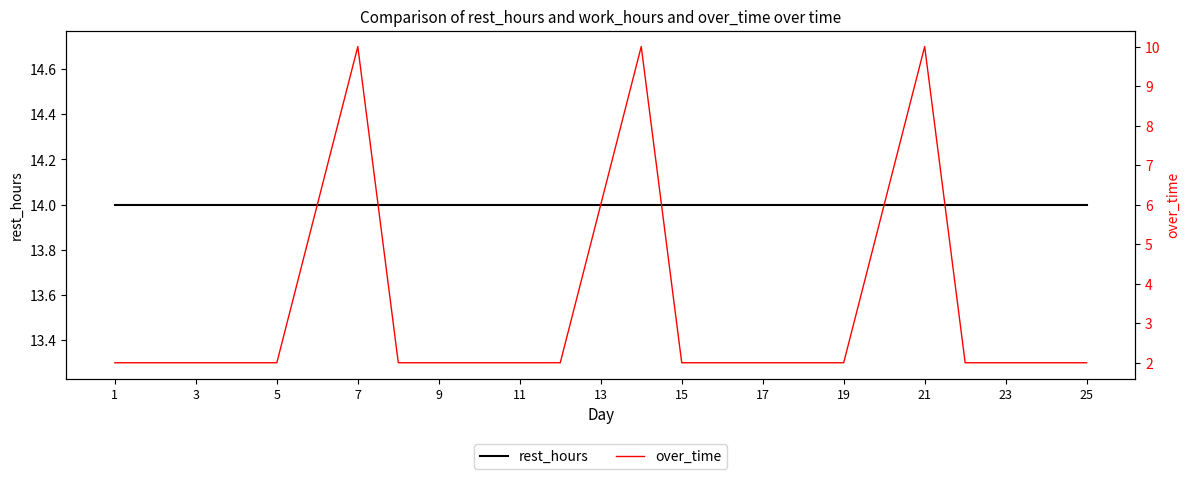

True or false: rest_hours has more than 0 interior local peaks.

False